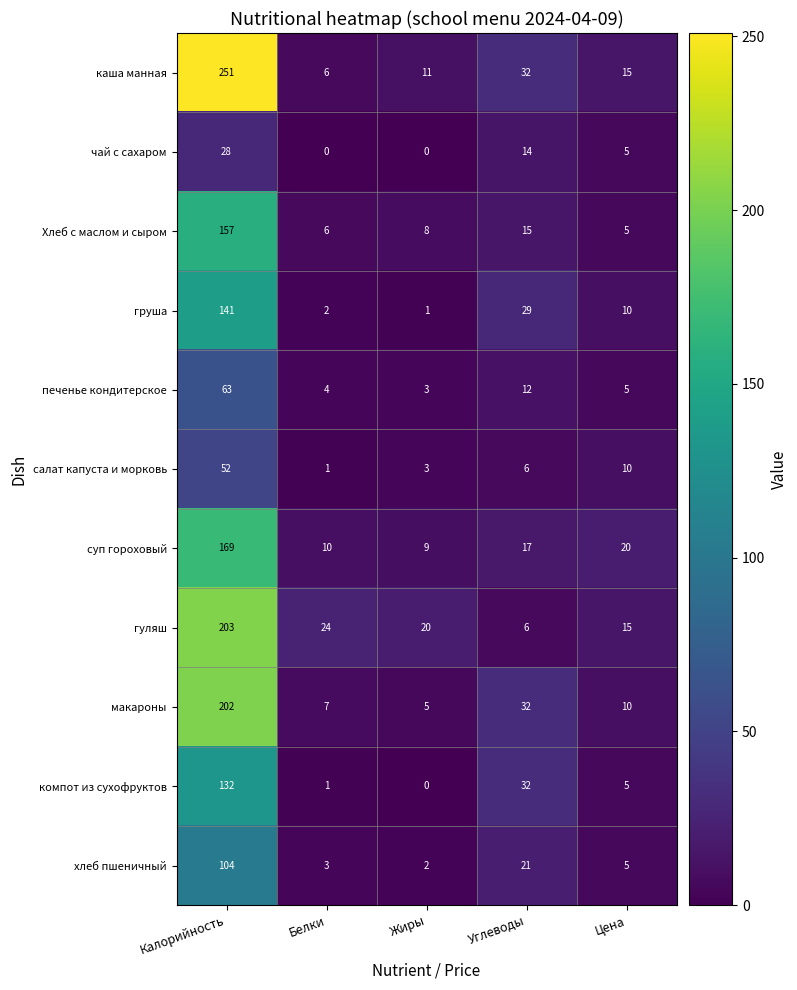

Rank the series by their maximum value, from lowest to highest.

чай с сахаром, салат капуста и морковь, печенье кондитерское, хлеб пшеничный, компот из сухофруктов, груша, Хлеб с маслом и сыром, суп гороховый, макароны, гуляш, каша манная